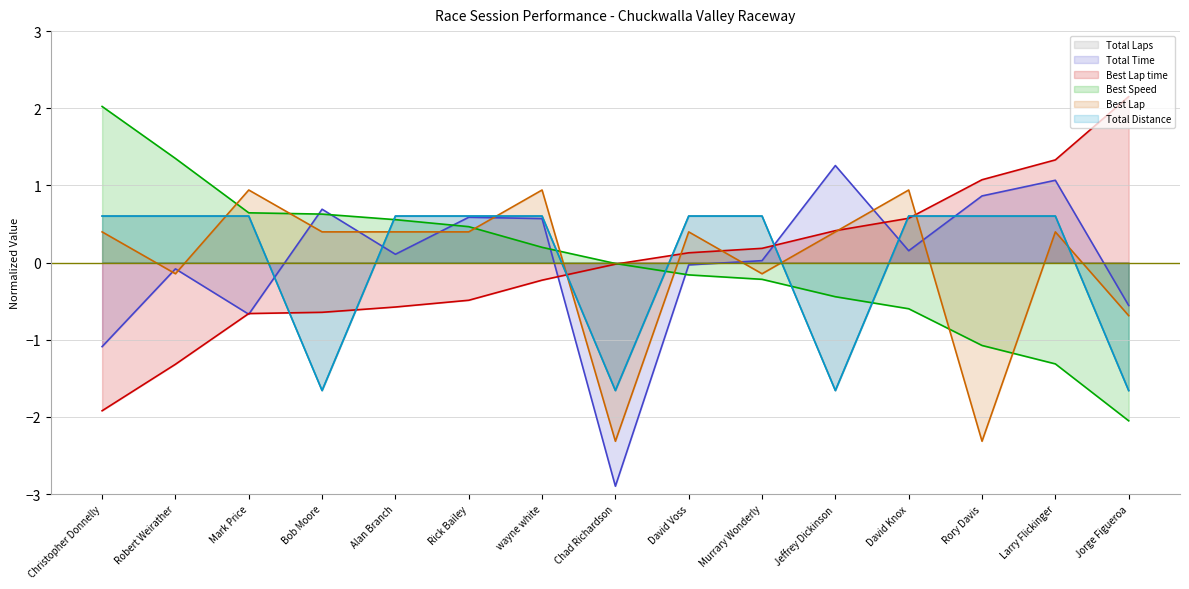

Reading left to right, transcribe all the data shown in this chart.

Total Laps: 0.6	0.6	0.6	-1.7	0.6	0.6	0.6	-1.7	0.6	0.6	-1.7	0.6	0.6	0.6	-1.7
Total Time: -1.1	-0.1	-0.7	0.7	0.1	0.6	0.6	-2.9	-0.0	0.0	1.3	0.2	0.9	1.1	-0.6
Best Lap time: -1.9	-1.3	-0.7	-0.6	-0.6	-0.5	-0.2	-0.0	0.1	0.2	0.4	0.6	1.1	1.3	2.2
Best Speed: 2.0	1.3	0.6	0.6	0.6	0.5	0.2	-0.0	-0.2	-0.2	-0.4	-0.6	-1.1	-1.3	-2.1
Best Lap: 0.4	-0.1	0.9	0.4	0.4	0.4	0.9	-2.3	0.4	-0.1	0.4	0.9	-2.3	0.4	-0.7
Total Distance: 0.6	0.6	0.6	-1.7	0.6	0.6	0.6	-1.7	0.6	0.6	-1.7	0.6	0.6	0.6	-1.7